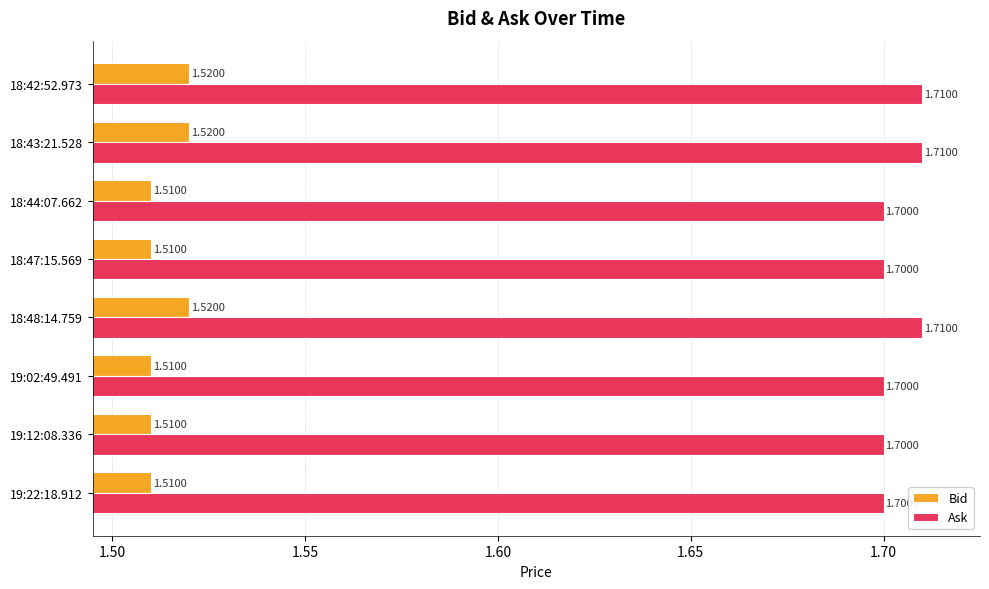

What are all the series names shown in the legend?

Bid, Ask